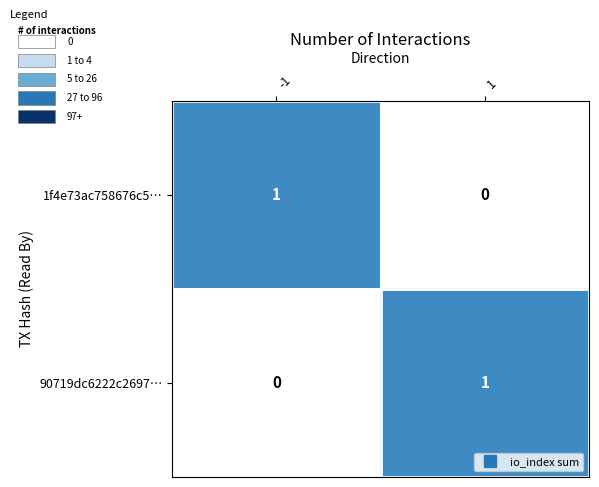

The value of 90719dc6222c2697… at 1 is 1. True or false?

True